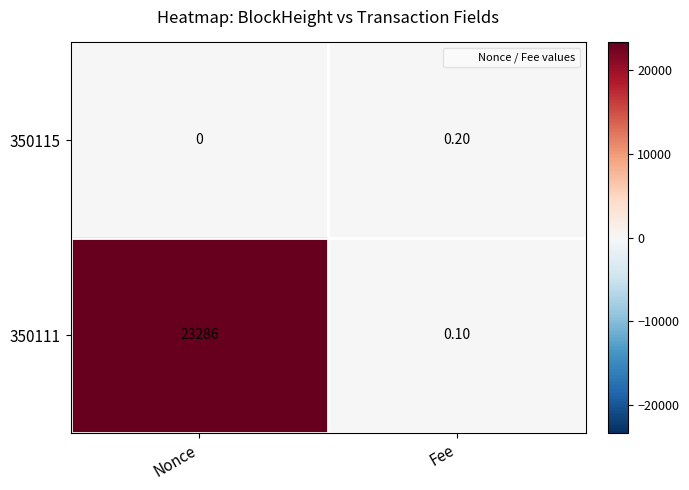

Which series has the widest spread of values?

350111